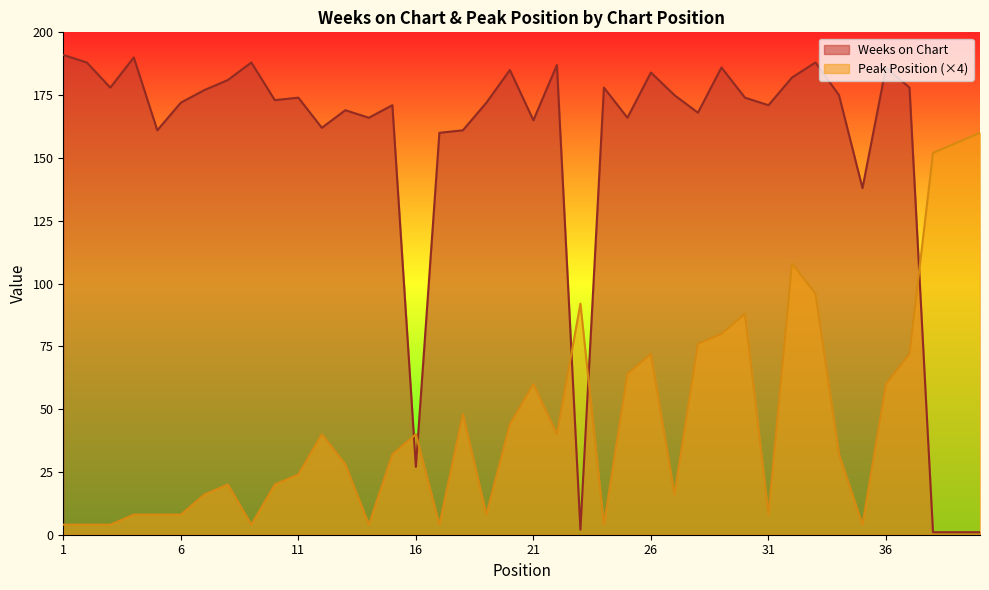

Where does the Peak Position series first go above 32?

12